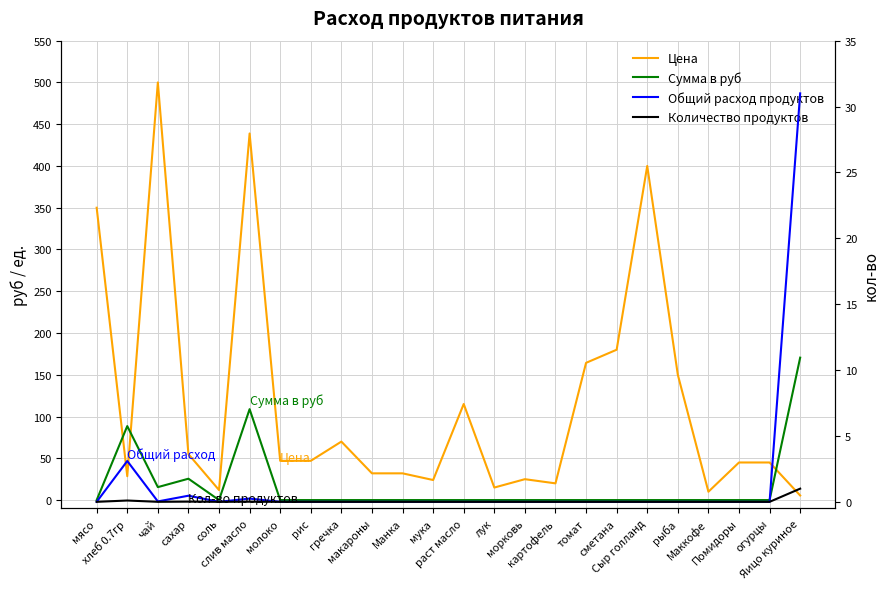

What is the label of the 13th point from the right?

мука